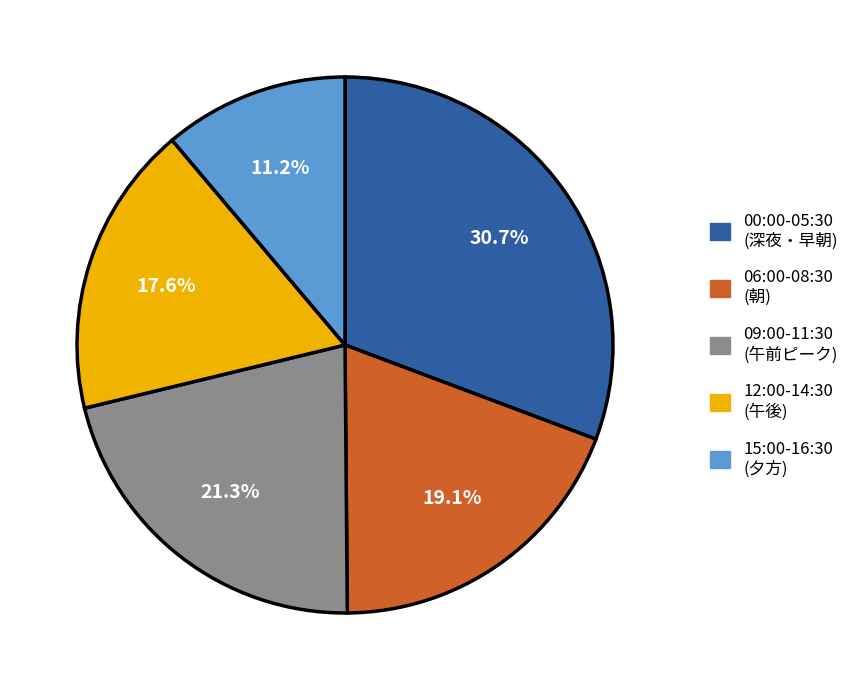

Does any single category account for the majority?

No